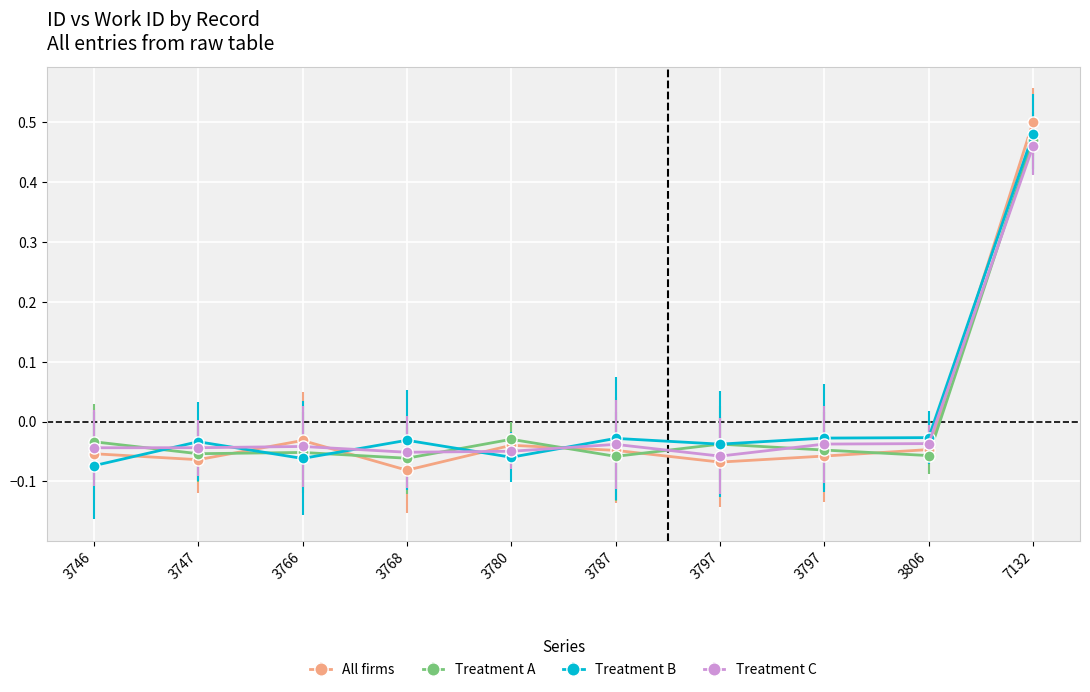

What is the total value across all series at 7132?

1.9